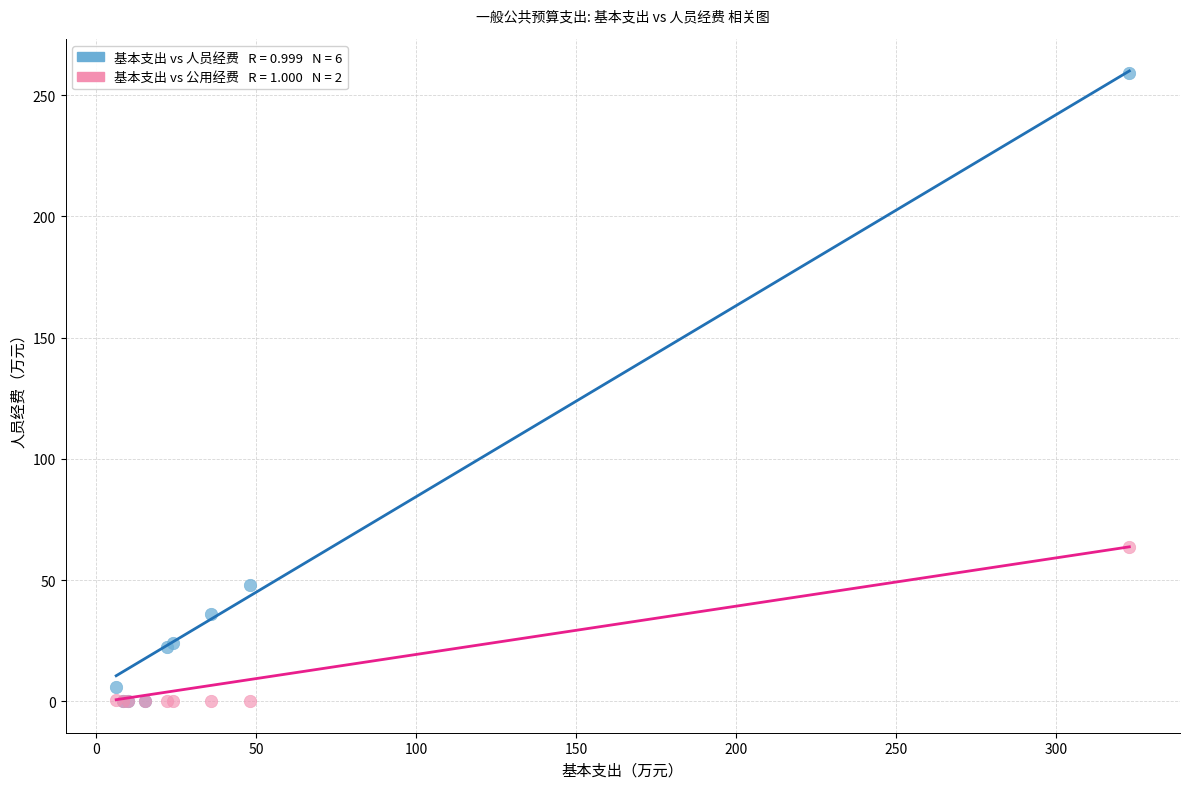

Across all series, what Y value is closest to 129?

63.7